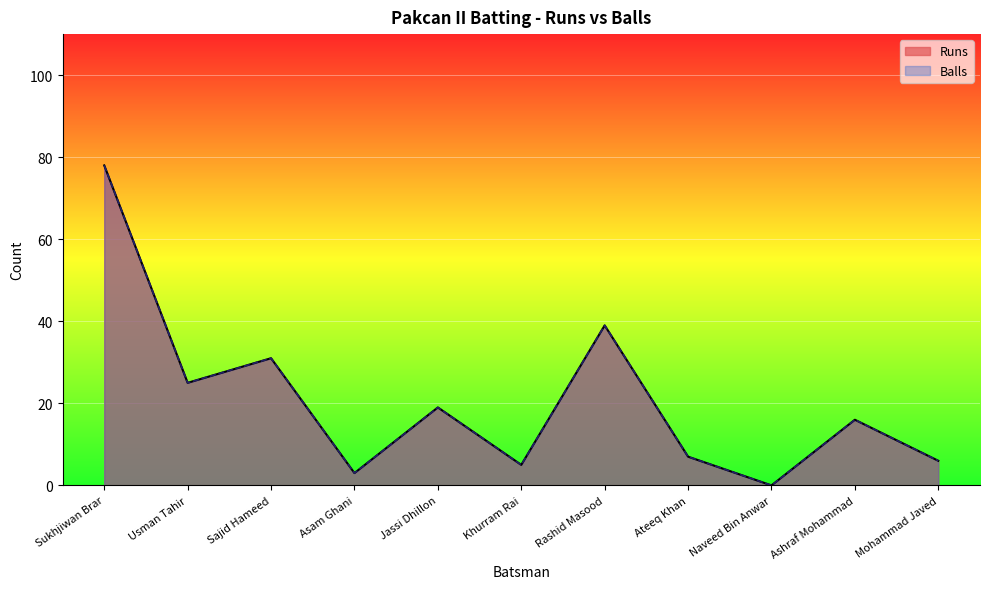

The Balls series shows 15 at Usman Tahir. True or false?

False